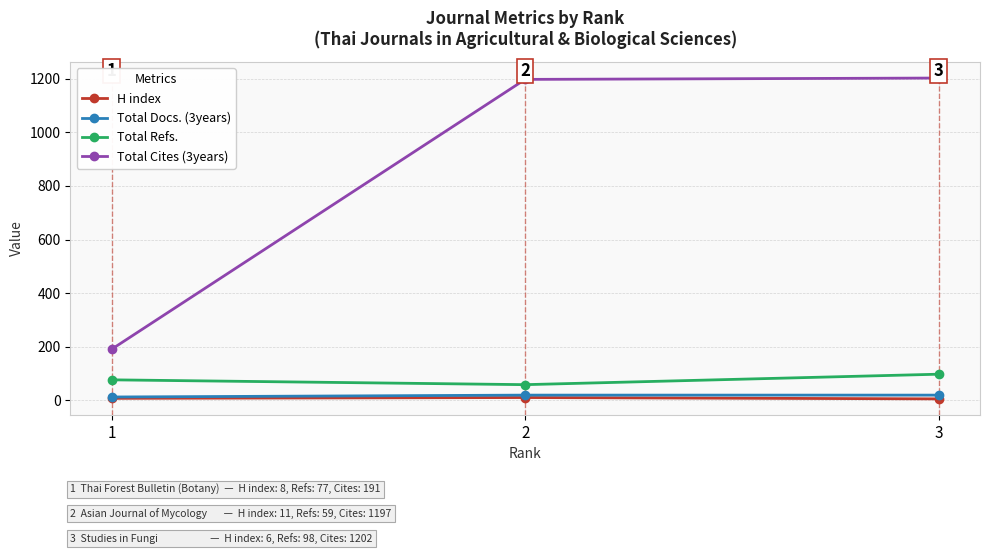

What is the difference between the maximum and minimum values in the Total Cites (3years) series?

1011